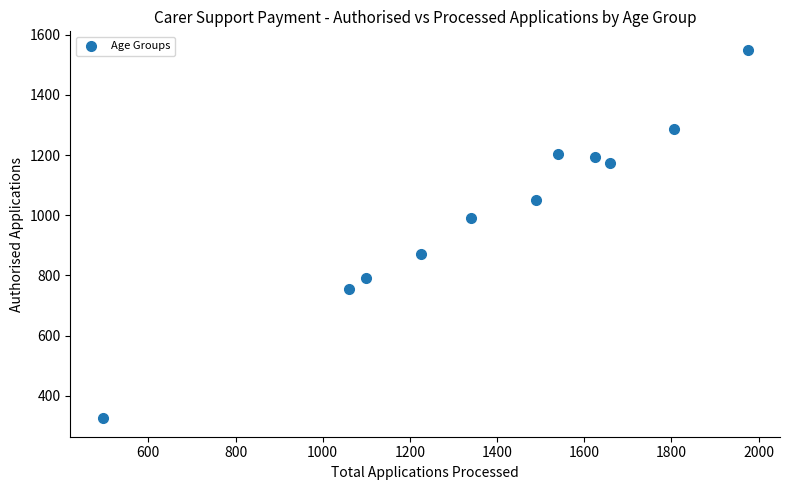

What is the average X value?

1392